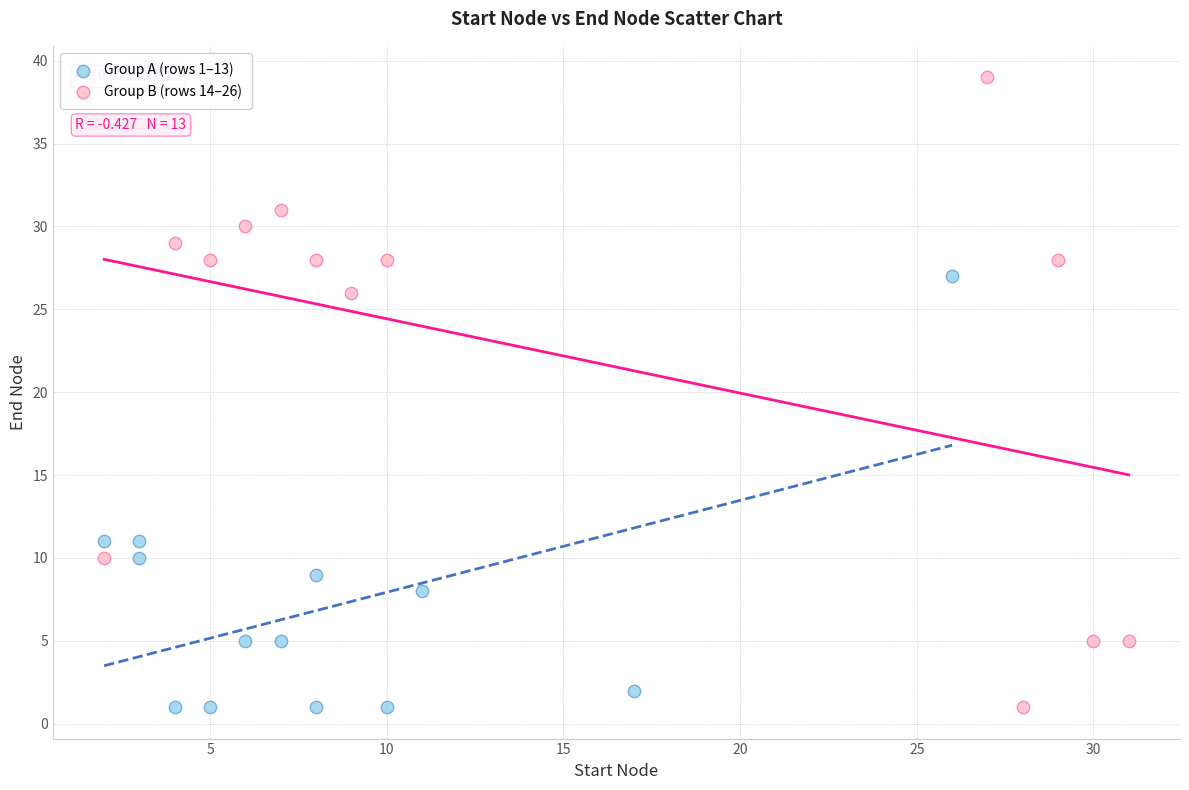

Which series contains the highest Y value?

Group B (rows 14–26)